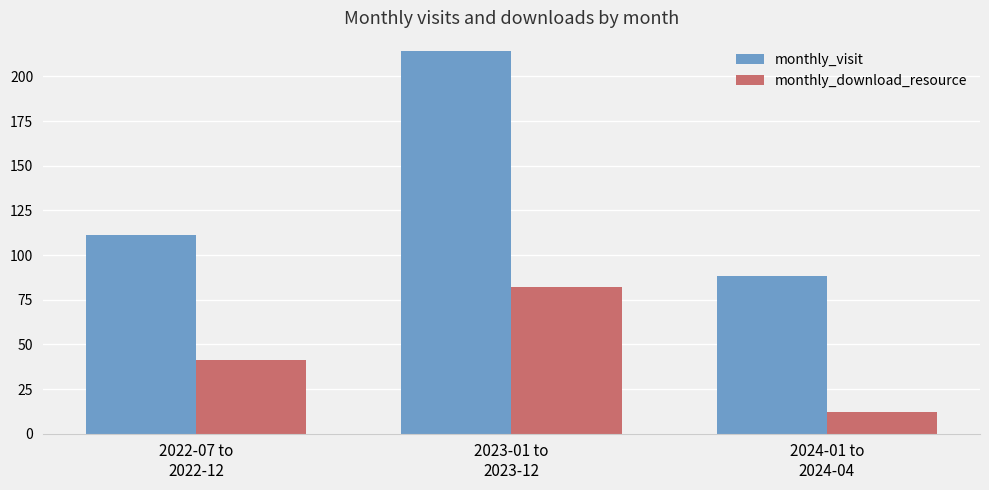

The monthly_visit series shows 214 at 2023-01 to
2023-12. True or false?

True